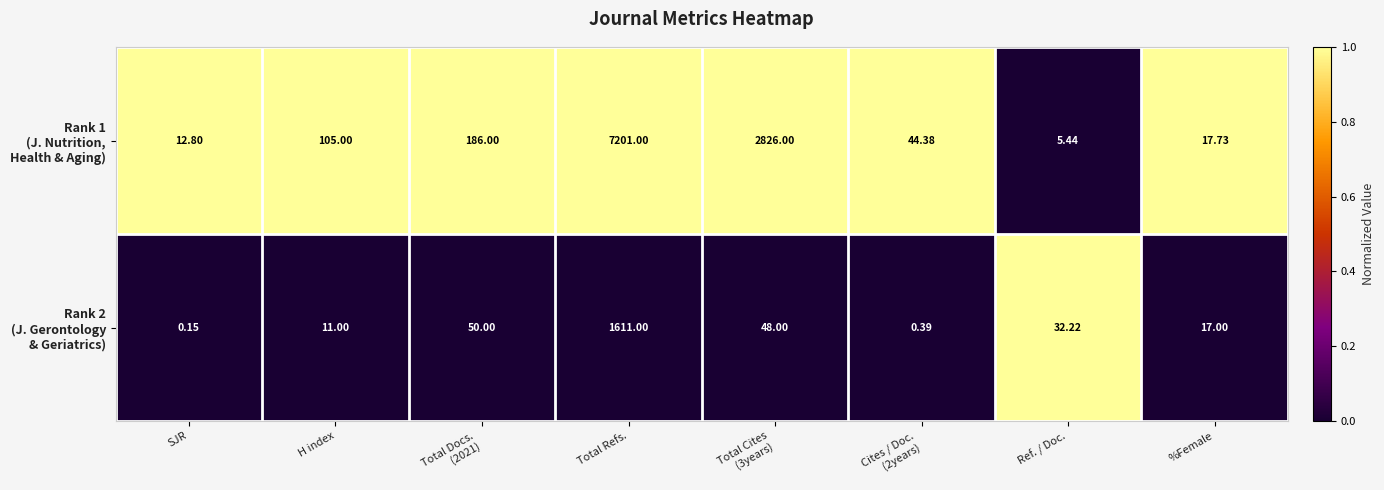

At which category is the sum across all series the highest?

Total Refs.